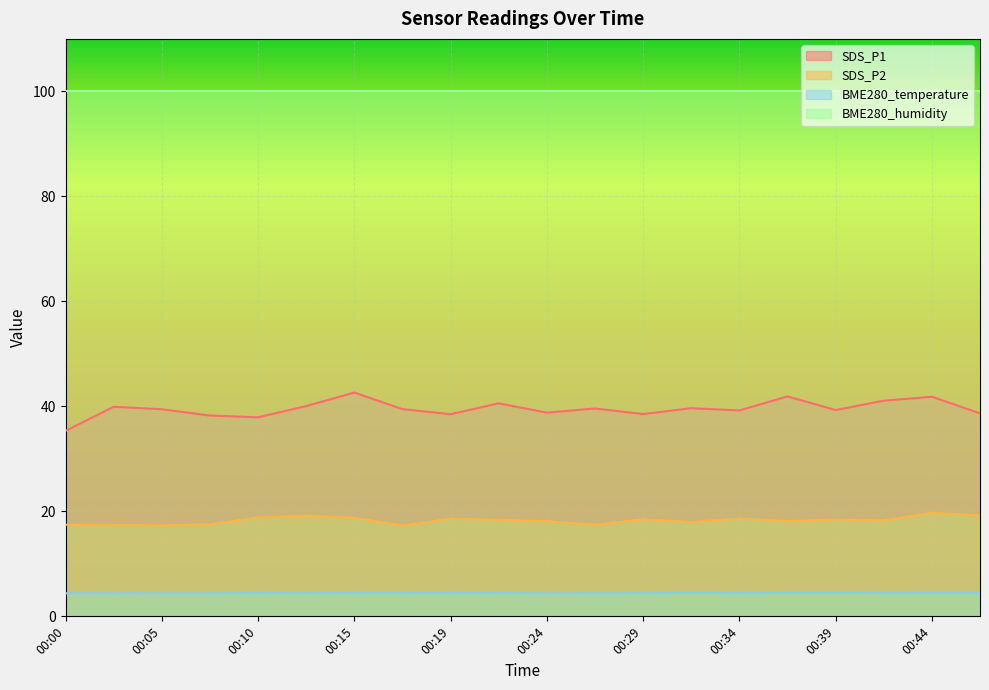

List the series in order of their peak value, highest first.

BME280_humidity, SDS_P1, SDS_P2, BME280_temperature